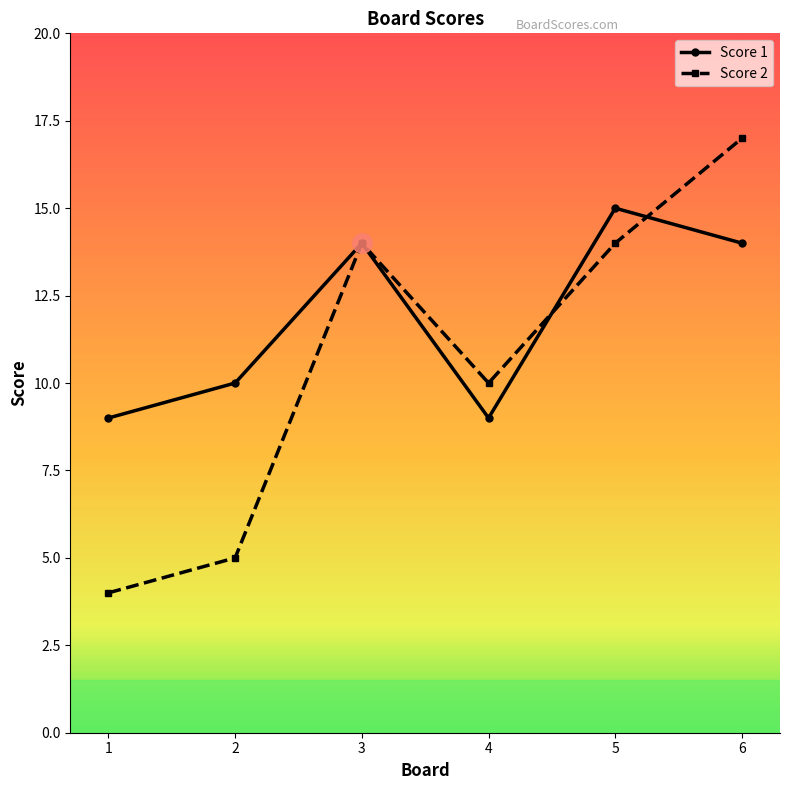

Reading left to right, extract all data points from this chart.

Score 1: 1=9	2=10	3=14	4=9	5=15	6=14
Score 2: 1=4	2=5	3=14	4=10	5=14	6=17